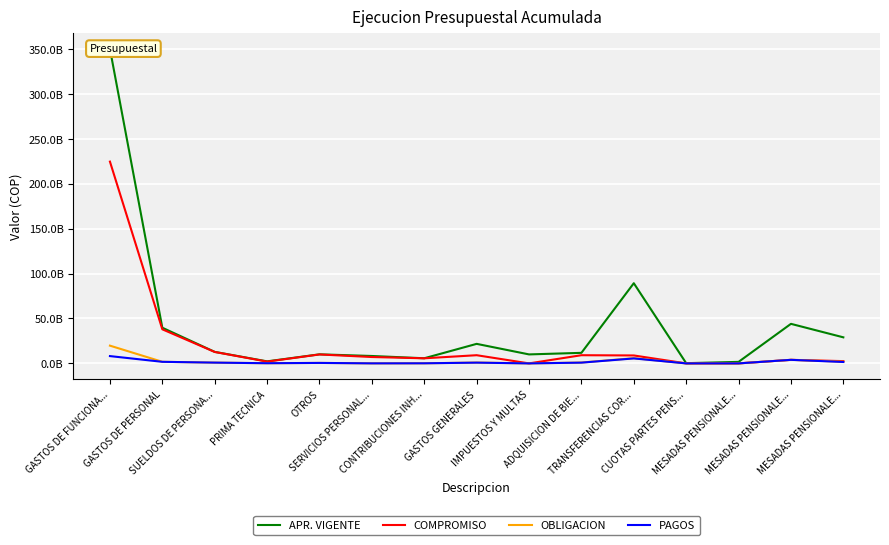

At how many categories does at least one series exceed 107742510643?

1